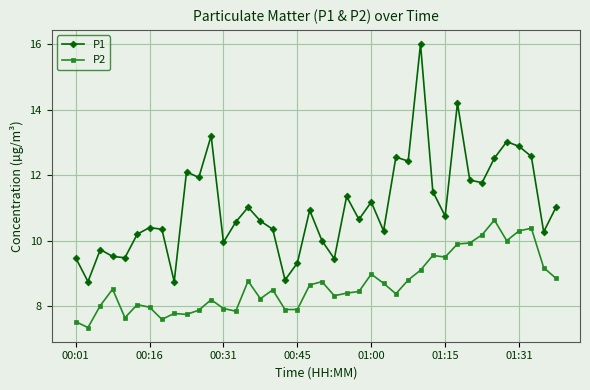

What is the value of the P1 point at the 32nd from the left?

14.2